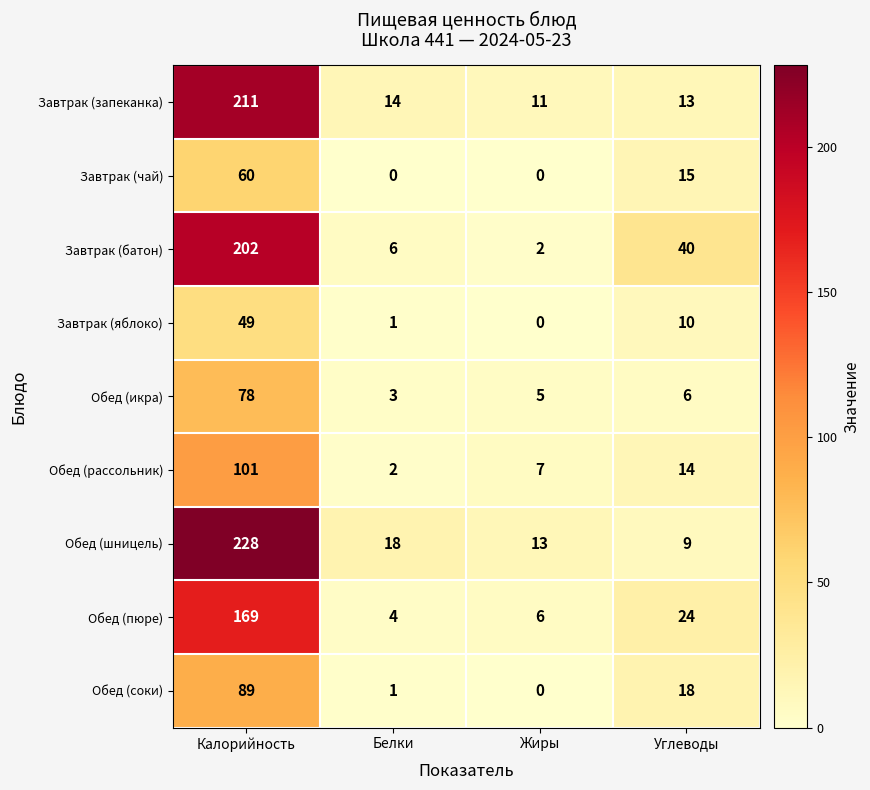

What is the total value across all series at Калорийность?

1187